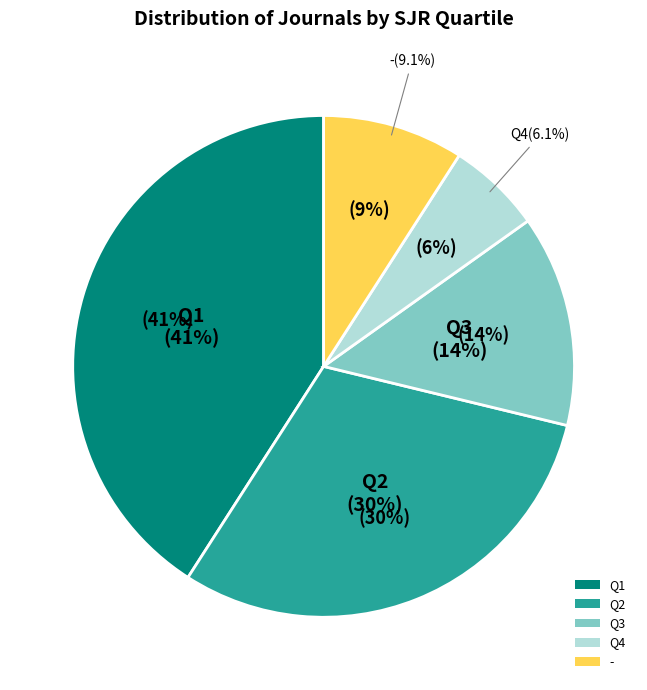

What is the ratio of the value at Q4 to the value at -?

0.7